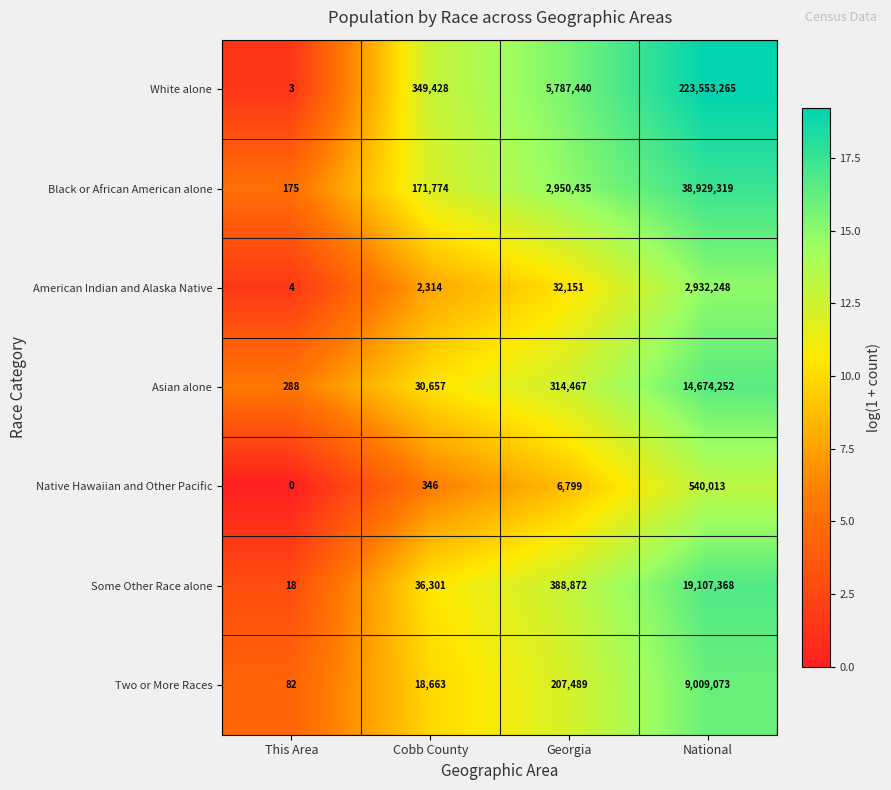

List the series in order of their peak value, highest first.

White alone, Black or African American alone, Some Other Race alone, Asian alone, Two or More Races, American Indian and Alaska Native, Native Hawaiian and Other Pacific